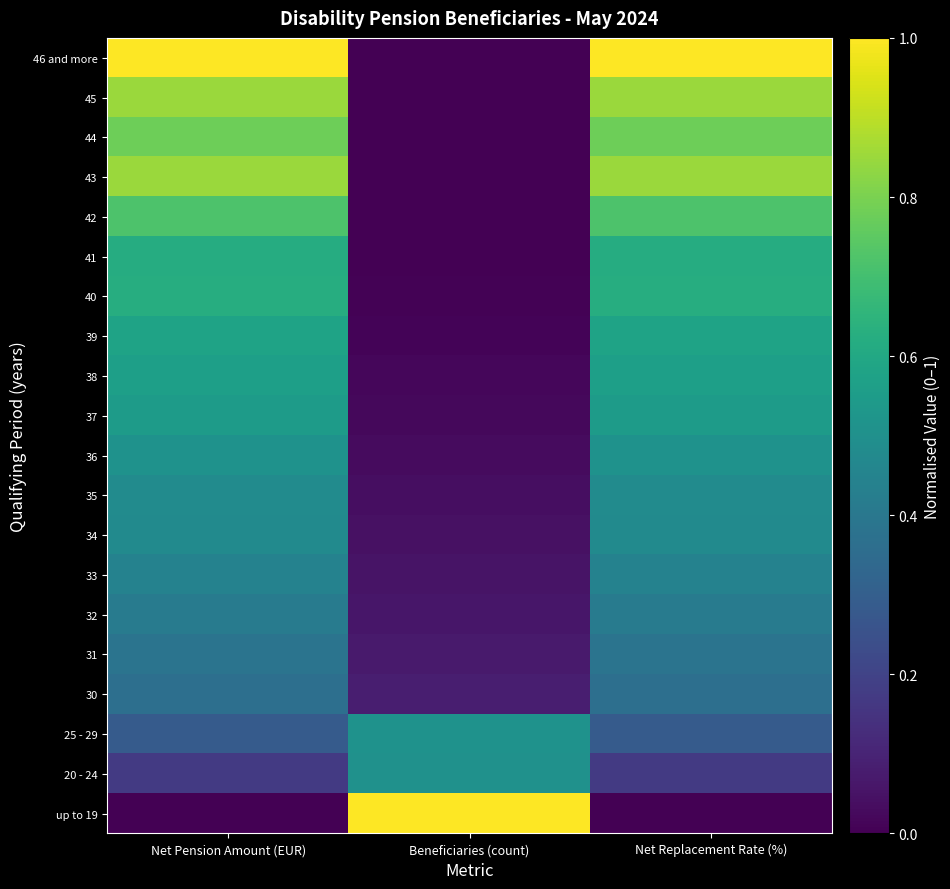

Reading left to right, extract all data points from this chart.

up to 19: Net Pension Amount (EUR)=0.0	Beneficiaries (count)=1.0	Net Replacement Rate (%)=0.0
20 - 24: Net Pension Amount (EUR)=0.2	Beneficiaries (count)=0.5	Net Replacement Rate (%)=0.2
25 - 29: Net Pension Amount (EUR)=0.3	Beneficiaries (count)=0.5	Net Replacement Rate (%)=0.3
30: Net Pension Amount (EUR)=0.4	Beneficiaries (count)=0.1	Net Replacement Rate (%)=0.4
31: Net Pension Amount (EUR)=0.4	Beneficiaries (count)=0.1	Net Replacement Rate (%)=0.4
32: Net Pension Amount (EUR)=0.4	Beneficiaries (count)=0.1	Net Replacement Rate (%)=0.4
33: Net Pension Amount (EUR)=0.4	Beneficiaries (count)=0.1	Net Replacement Rate (%)=0.4
34: Net Pension Amount (EUR)=0.5	Beneficiaries (count)=0.0	Net Replacement Rate (%)=0.5
35: Net Pension Amount (EUR)=0.5	Beneficiaries (count)=0.0	Net Replacement Rate (%)=0.5
36: Net Pension Amount (EUR)=0.5	Beneficiaries (count)=0.0	Net Replacement Rate (%)=0.5
37: Net Pension Amount (EUR)=0.6	Beneficiaries (count)=0.0	Net Replacement Rate (%)=0.6
38: Net Pension Amount (EUR)=0.6	Beneficiaries (count)=0.0	Net Replacement Rate (%)=0.6
39: Net Pension Amount (EUR)=0.6	Beneficiaries (count)=0.0	Net Replacement Rate (%)=0.6
40: Net Pension Amount (EUR)=0.6	Beneficiaries (count)=0.0	Net Replacement Rate (%)=0.6
41: Net Pension Amount (EUR)=0.6	Beneficiaries (count)=0.0	Net Replacement Rate (%)=0.6
42: Net Pension Amount (EUR)=0.7	Beneficiaries (count)=0.0	Net Replacement Rate (%)=0.7
43: Net Pension Amount (EUR)=0.8	Beneficiaries (count)=0.0	Net Replacement Rate (%)=0.8
44: Net Pension Amount (EUR)=0.8	Beneficiaries (count)=0.0	Net Replacement Rate (%)=0.8
45: Net Pension Amount (EUR)=0.8	Beneficiaries (count)=0.0	Net Replacement Rate (%)=0.8
46 and more: Net Pension Amount (EUR)=1.0	Beneficiaries (count)=0.0	Net Replacement Rate (%)=1.0